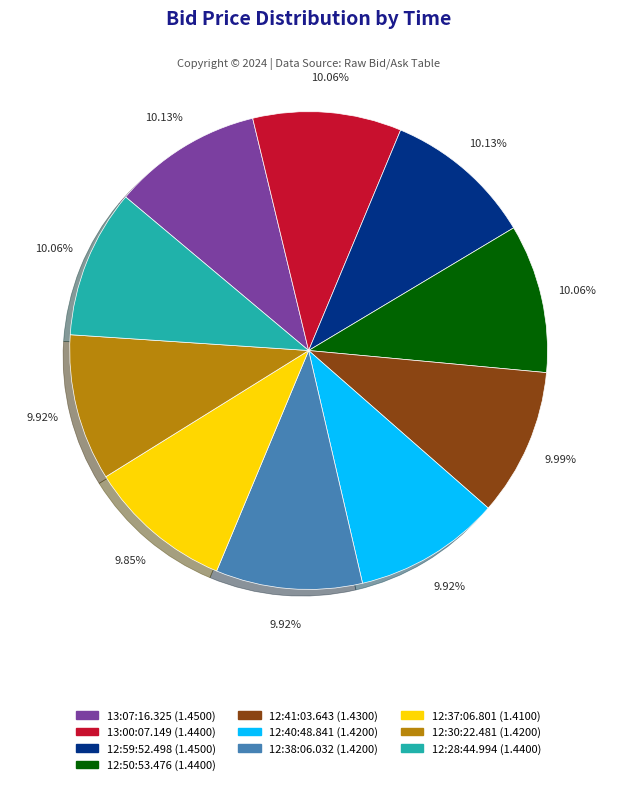

What is the ratio of the value at 13:07:16.325 to the value at 12:50:53.476?

1.0